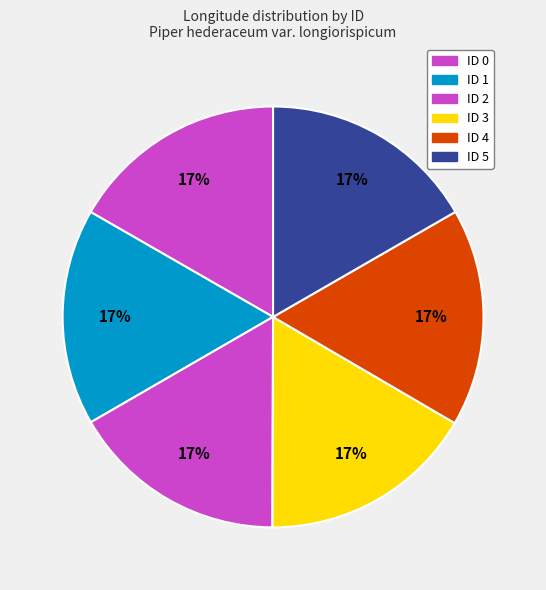

How many segments does this pie chart have?

6